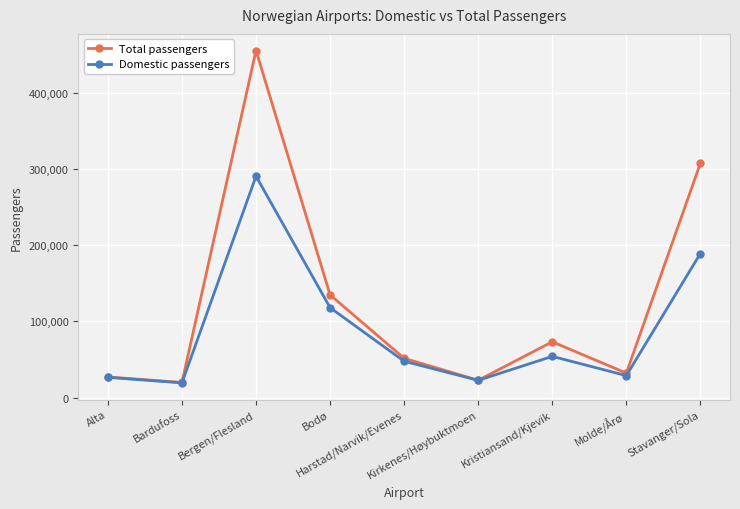

Reading left to right, transcribe all the data shown in this chart.

Total passengers: Alta=27058	Bardufoss=19801	Bergen/Flesland=455743	Bodø=134791	Harstad/Narvik/Evenes=51562	Kirkenes/Høybuktmoen=22665	Kristiansand/Kjevik=73198	Molde/Årø=32068	Stavanger/Sola=307665
Domestic passengers: Alta=26501	Bardufoss=19247	Bergen/Flesland=290719	Bodø=118040	Harstad/Narvik/Evenes=47652	Kirkenes/Høybuktmoen=22571	Kristiansand/Kjevik=54064	Molde/Årø=28818	Stavanger/Sola=189141